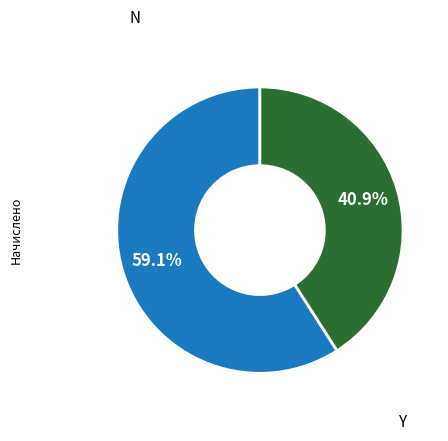

Is there any slice that represents more than half of the pie?

Yes